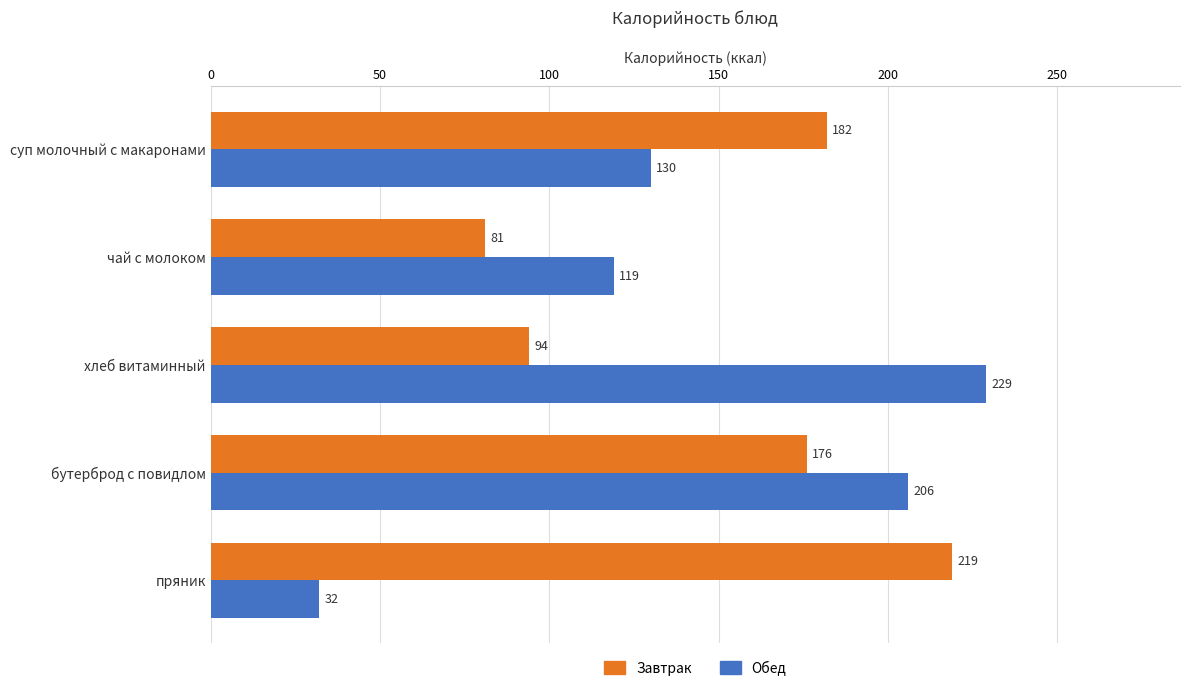

At суп молочный с макаронами, list the series in order from smallest to largest.

Обед, Завтрак